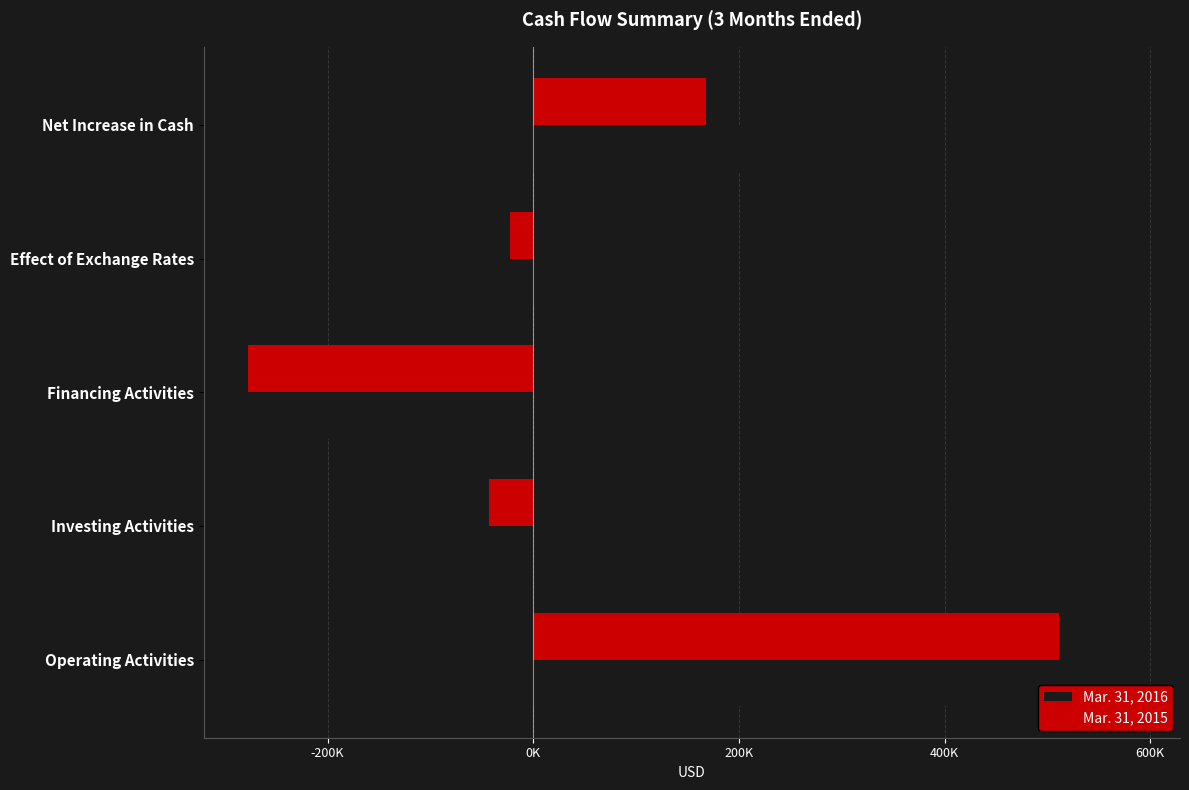

What is the maximum value for Mar. 31, 2015?

511282